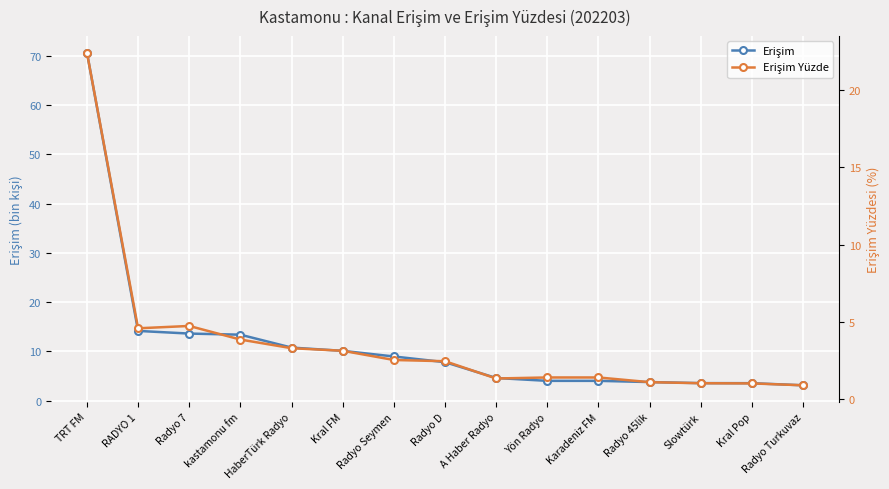

What is the value of the Erişim point at the 7th from the left?

9.0